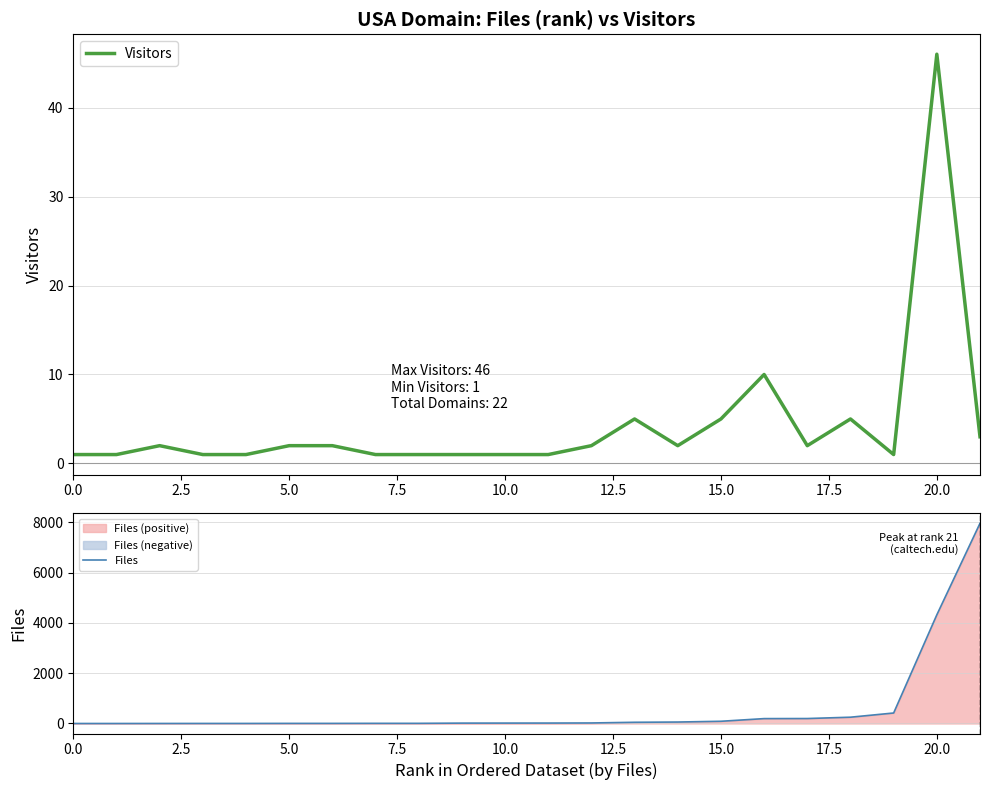

What are all the series names shown in the legend?

Visitors, Files